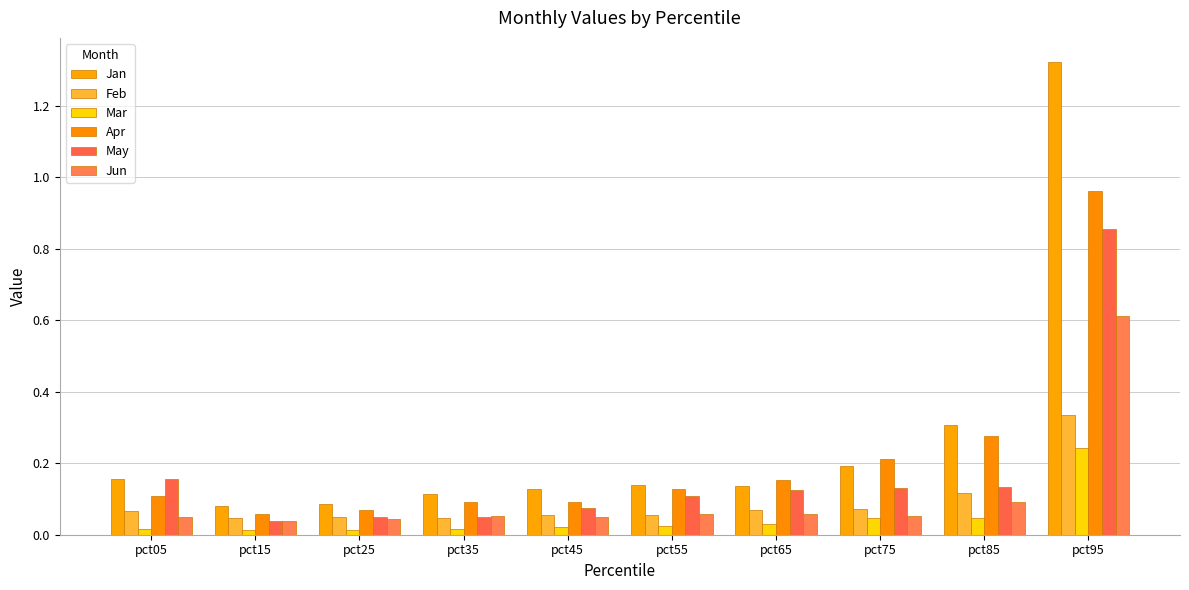

At which label does May reach its peak?

pct95